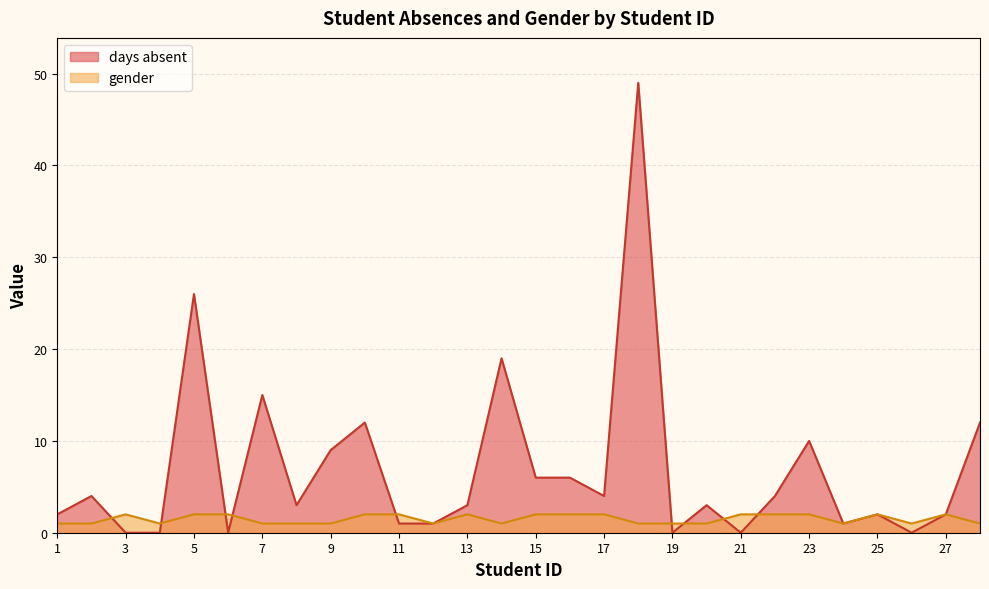

How many values in the days absent series are below 3?

12